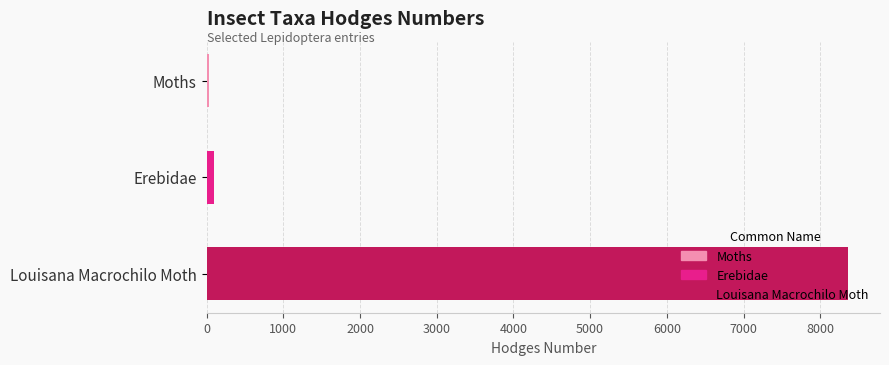

Which has a higher value, Louisana Macrochilo Moth or Moths?

Louisana Macrochilo Moth